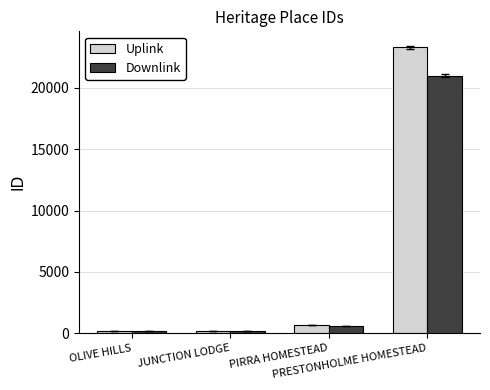

What is the difference between the maximum and second lowest values in the Downlink series?

20799